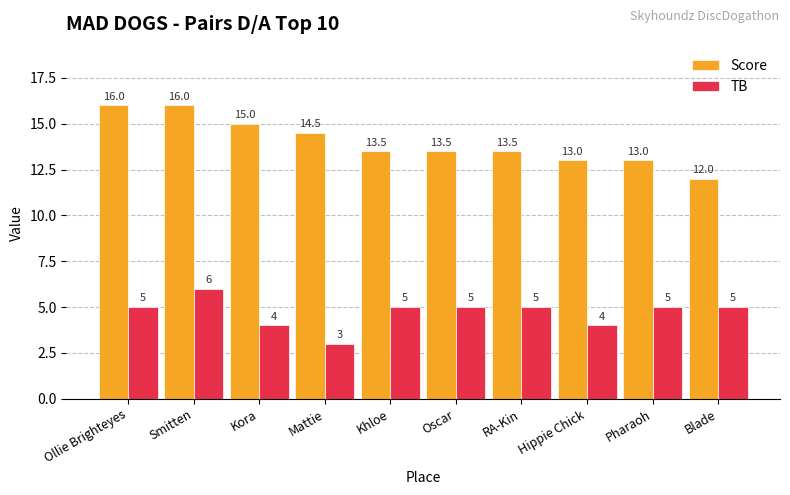

How many categories are shown in the chart?

10